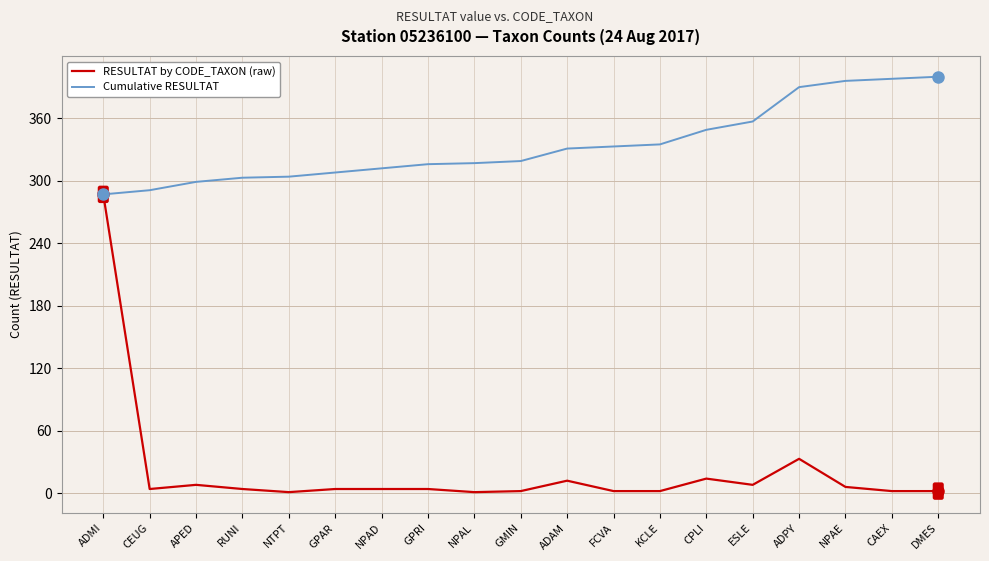

Is the value of RESULTAT by CODE_TAXON (raw) at DMES greater than the value of Cumulative RESULTAT at CAEX?

No